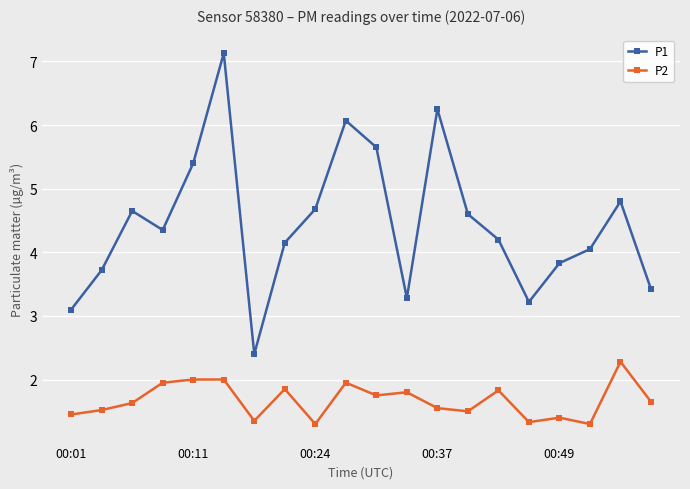

How many interior local valleys does the P1 series have?

4